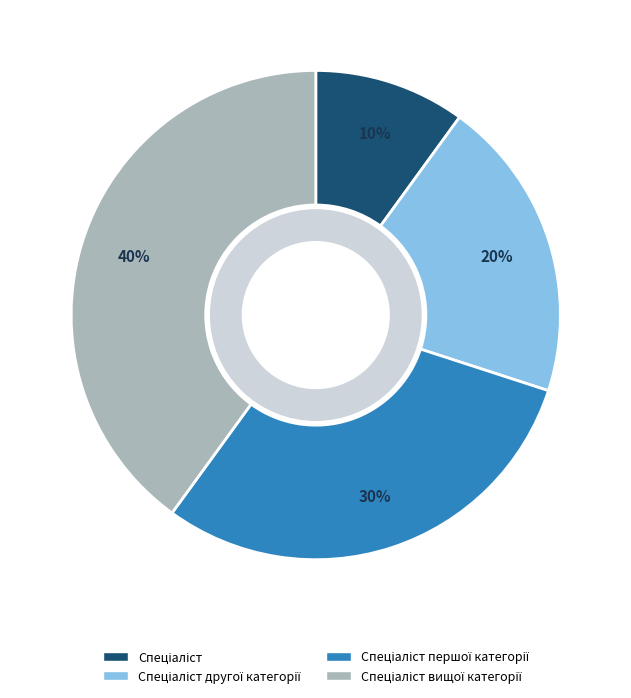

Is there a majority slice in this chart?

No